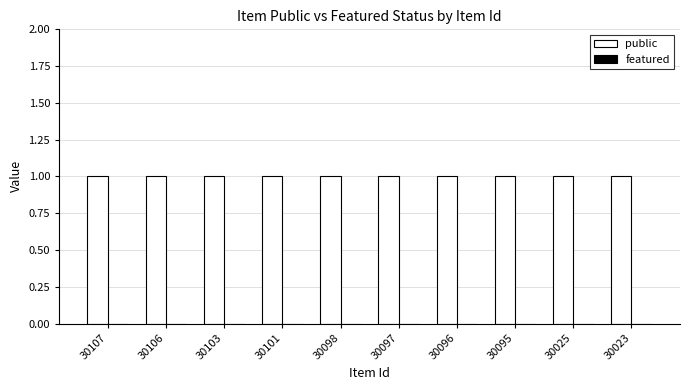

At 30098, list the series in order from smallest to largest.

featured, public